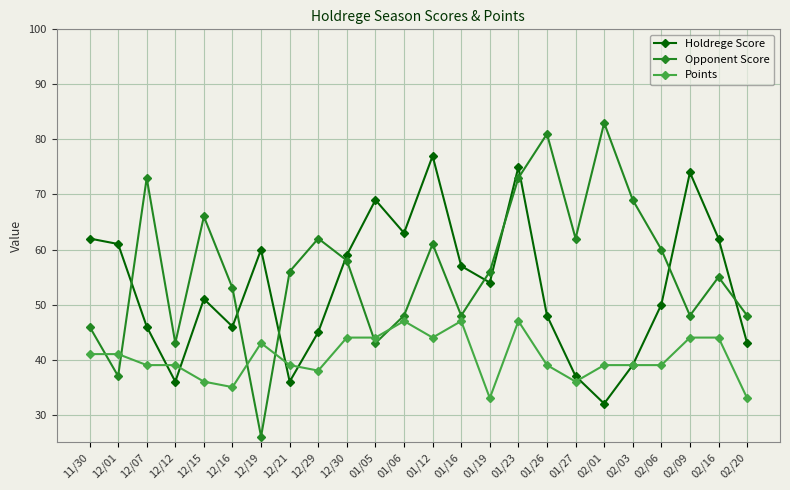

True or false: Holdrege Score and Points intersect in this chart.

True